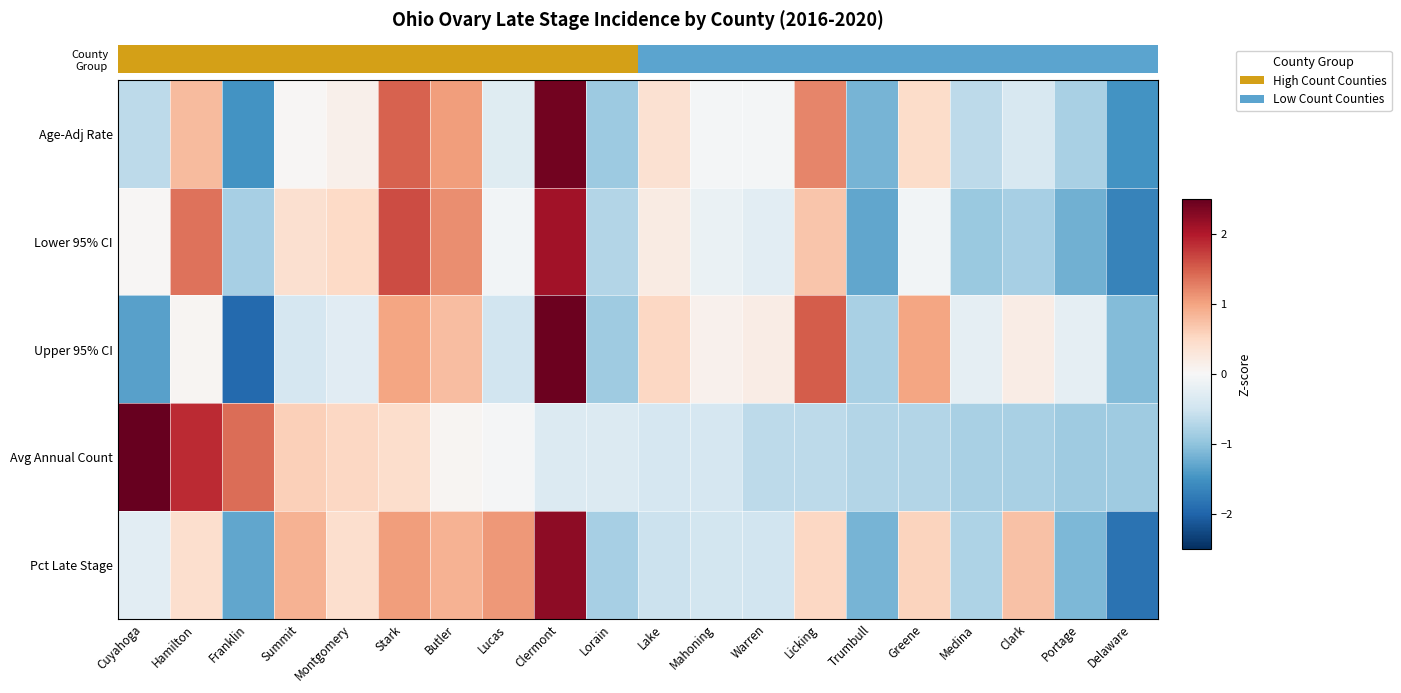

Between Mahoning and Delaware, which is larger?

Mahoning